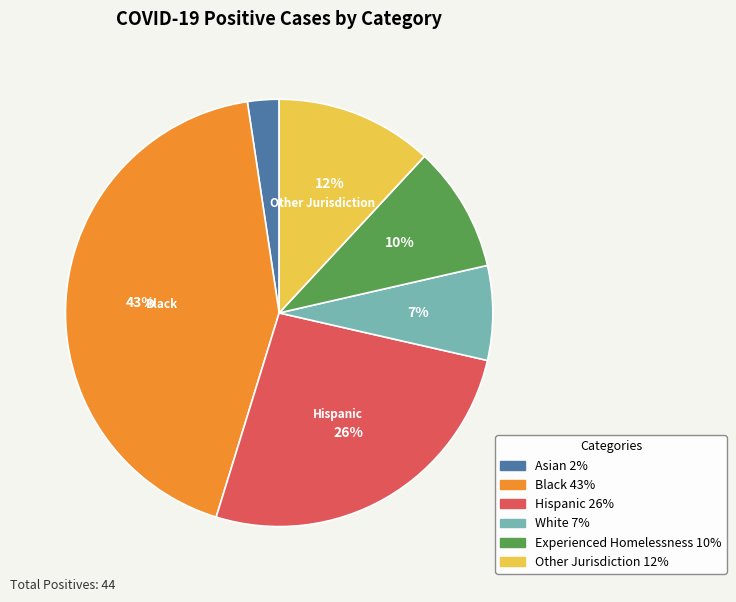

Between White and Other Jurisdiction, which is larger?

Other Jurisdiction